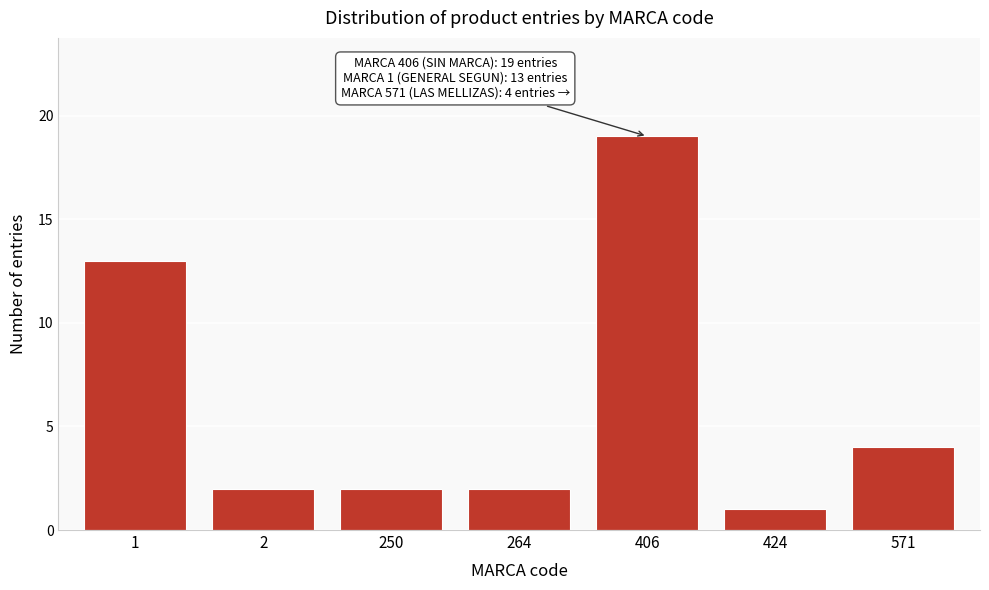

Reading left to right, what are all the values shown in this chart?

13	2	2	2	19	1	4